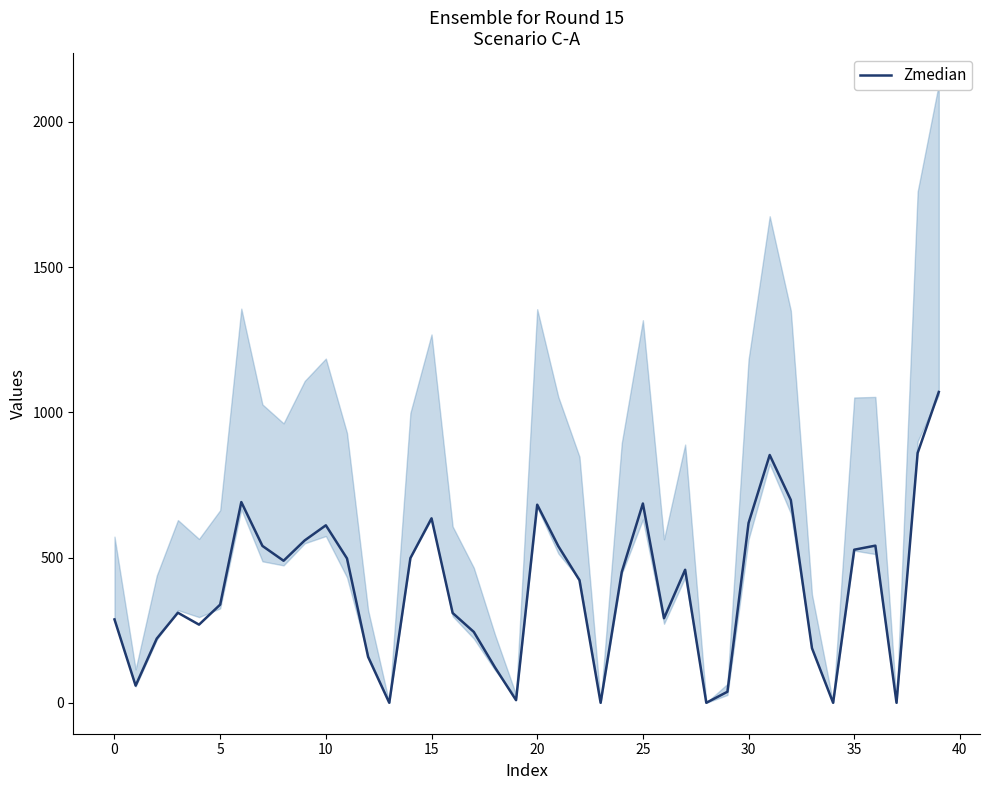

How many values are above zero?

35